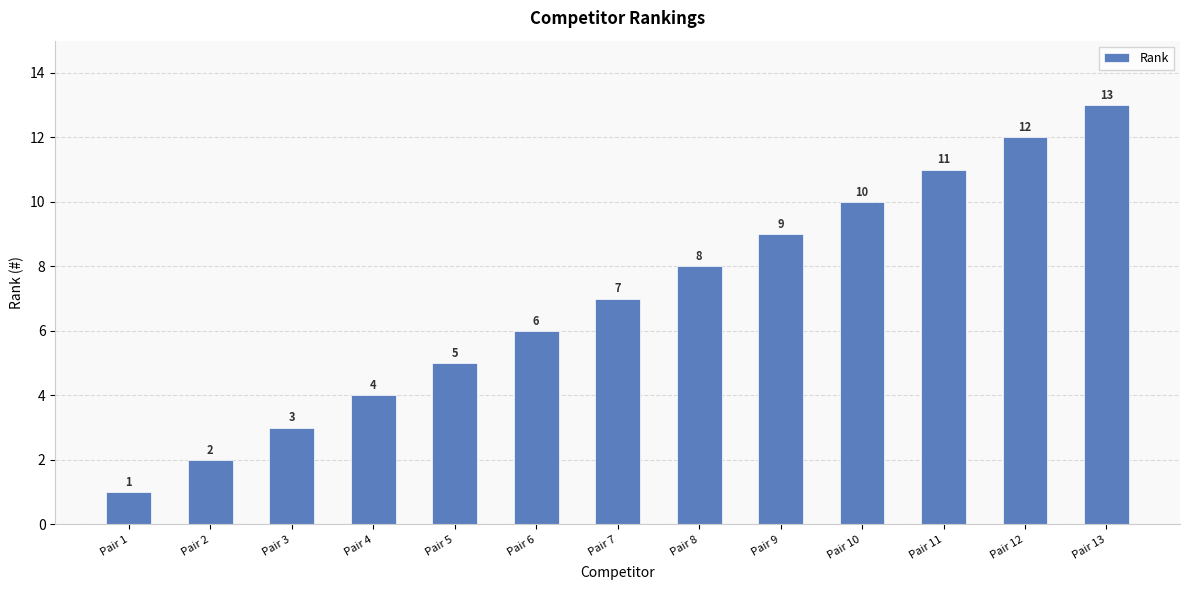

What is the change in value from Pair 3 to Pair 12?

+9